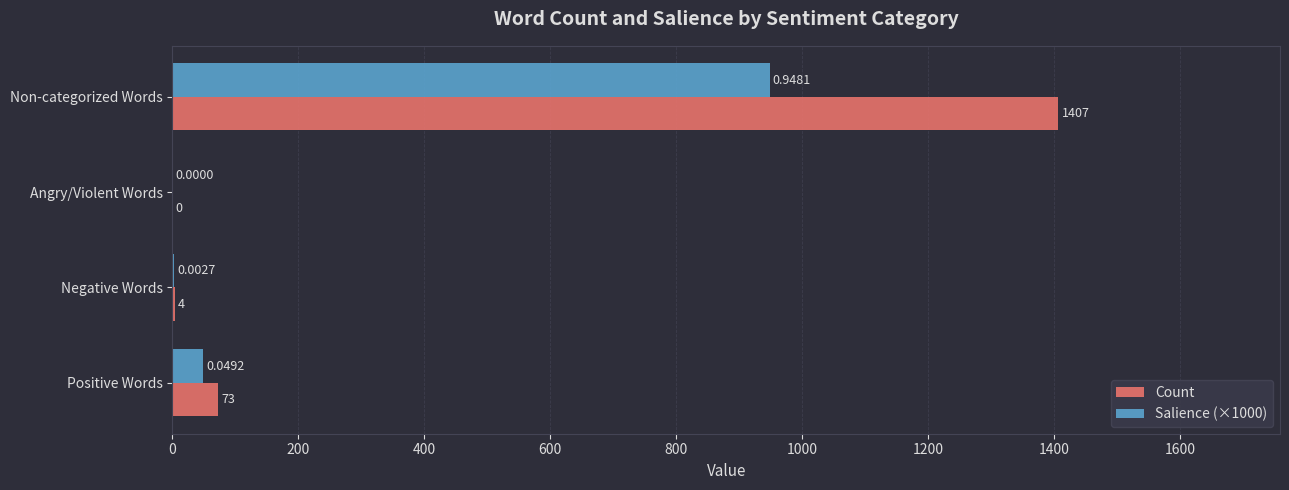

At which category is the sum across all series the highest?

Non-categorized Words